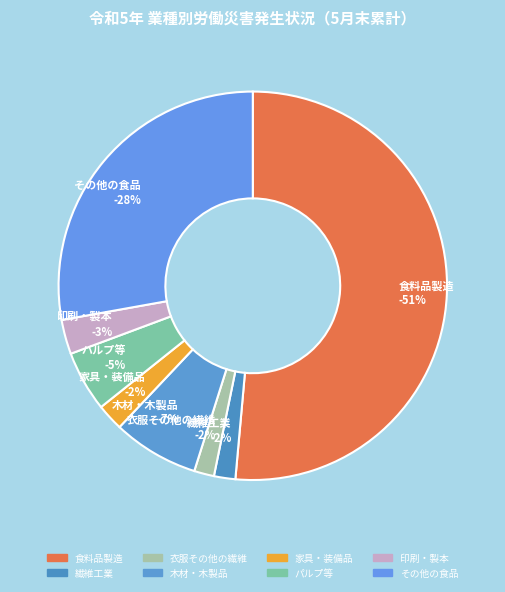

Combined, what portion of the pie is 衣服その他の繊維-1% and 印刷・製本-1%?

4.5%